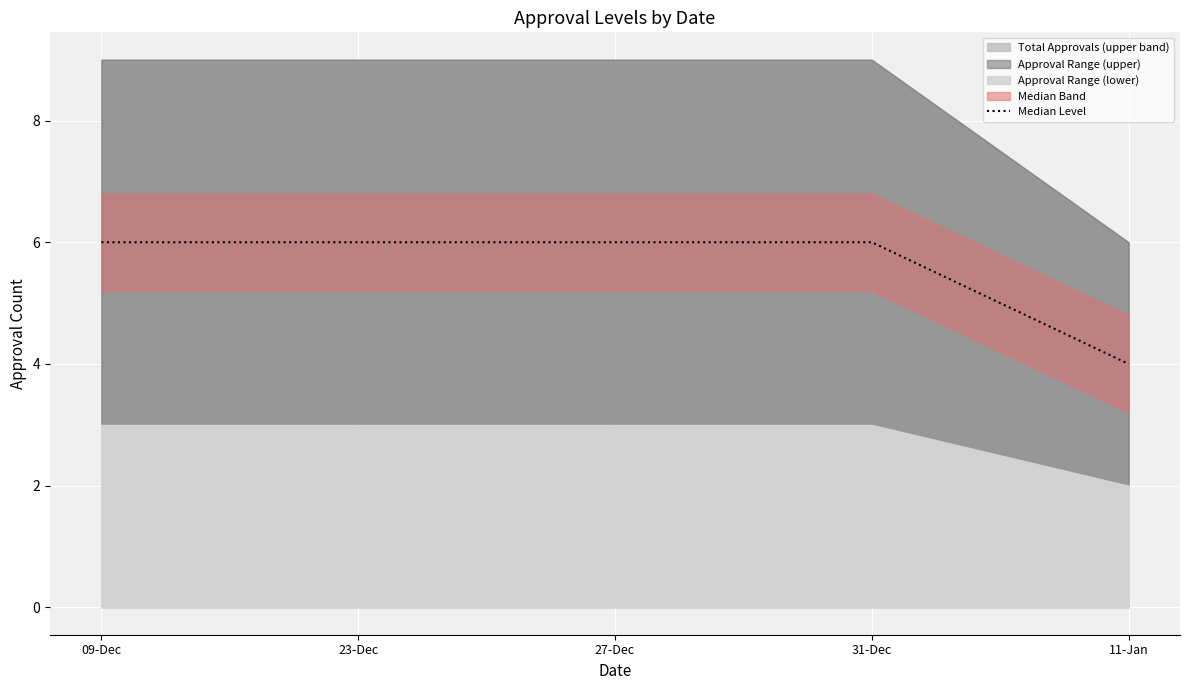

What is the label of the 5th point from the left?

11-Jan